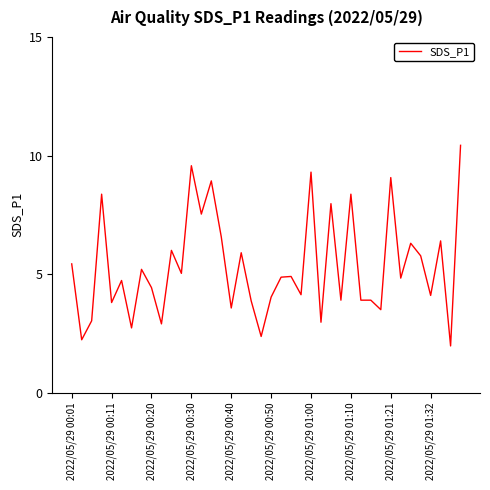

What is the difference between the maximum and minimum values?

8.5